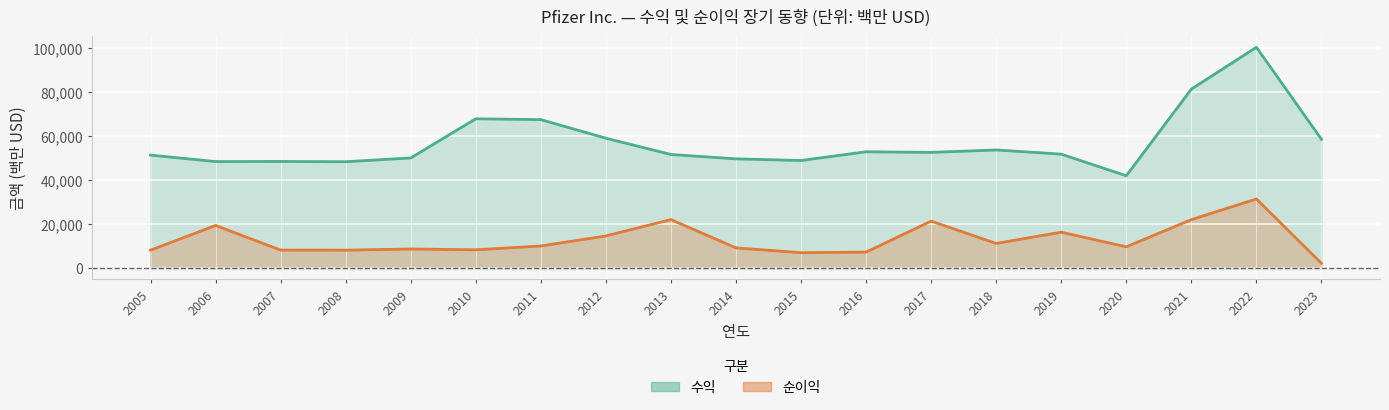

What is the value of the 수익 point at the 9th from the left?

51584